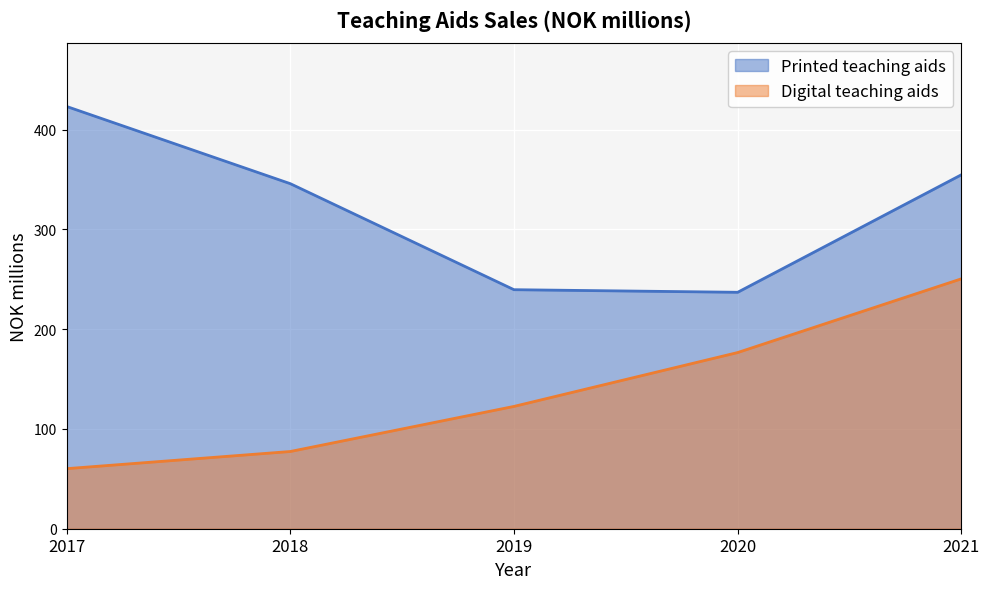

At which category is the sum across all series the highest?

2021